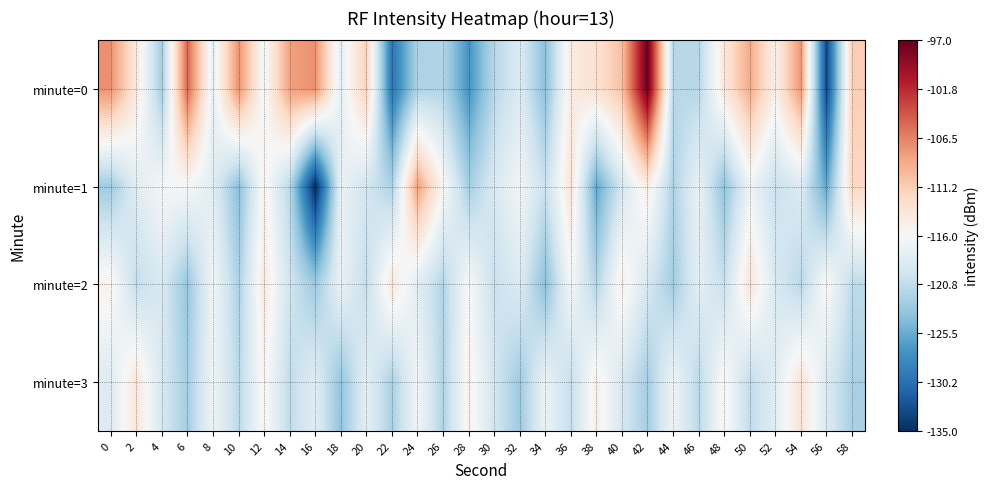

Which series has the largest range (max minus min)?

minute=0